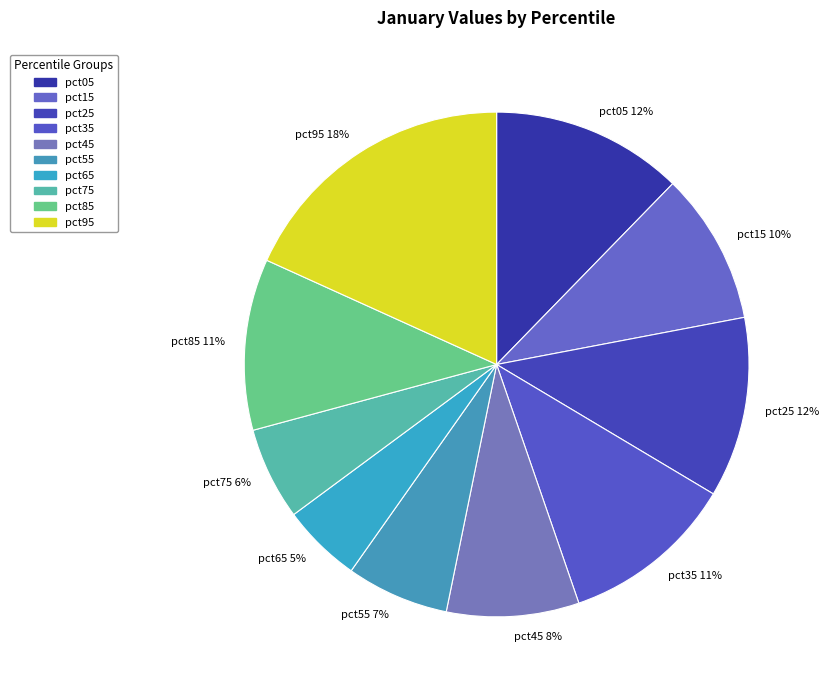

To the nearest percent, what portion does pct05 represent?

12%